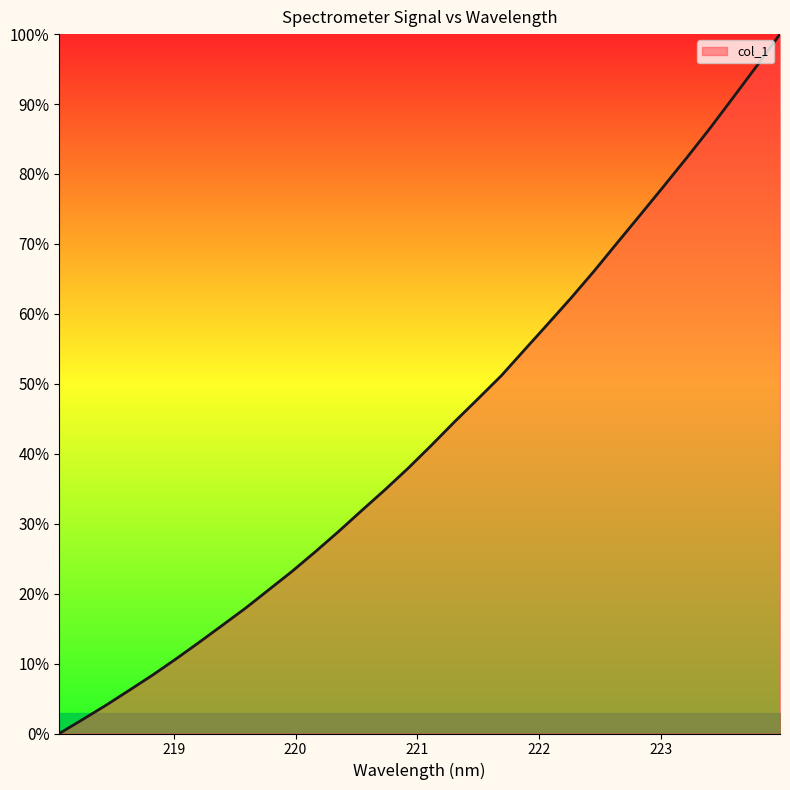

Reading left to right, extract all data points from this chart.

0.0	2.0	4.0	6.2	8.3	10.6	13.0	15.5	17.9	20.5	23.2	26.0	28.9	31.9	34.9	38.0	41.2	44.6	47.9	51.2	54.9	58.5	62.3	66.1	70.2	74.2	78.3	82.4	86.6	91.0	95.5	100.0